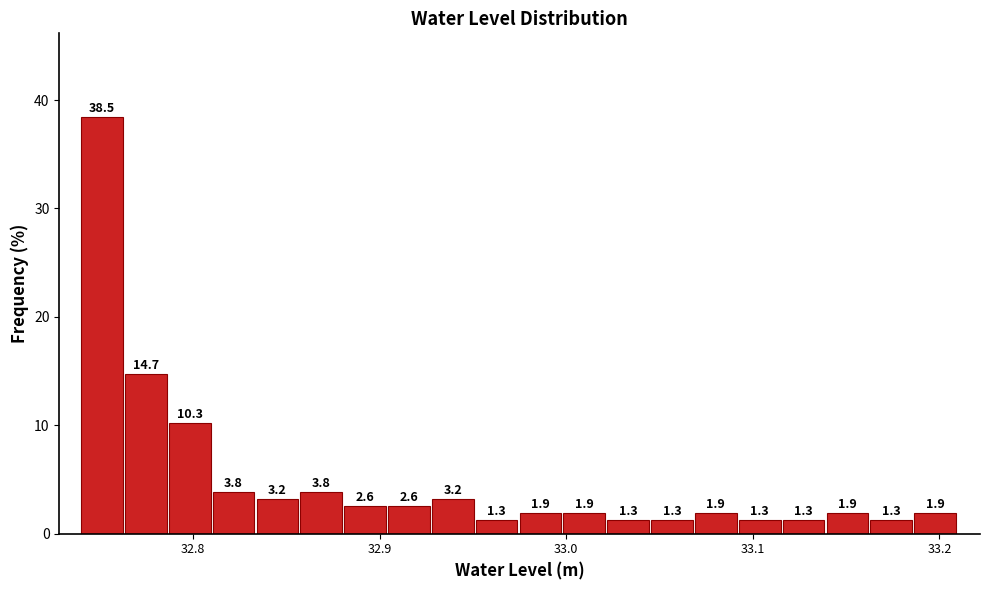

Around what value on the x-axis is the tallest bar? Give the approximate position of its centre, as read against the axis.

32.75